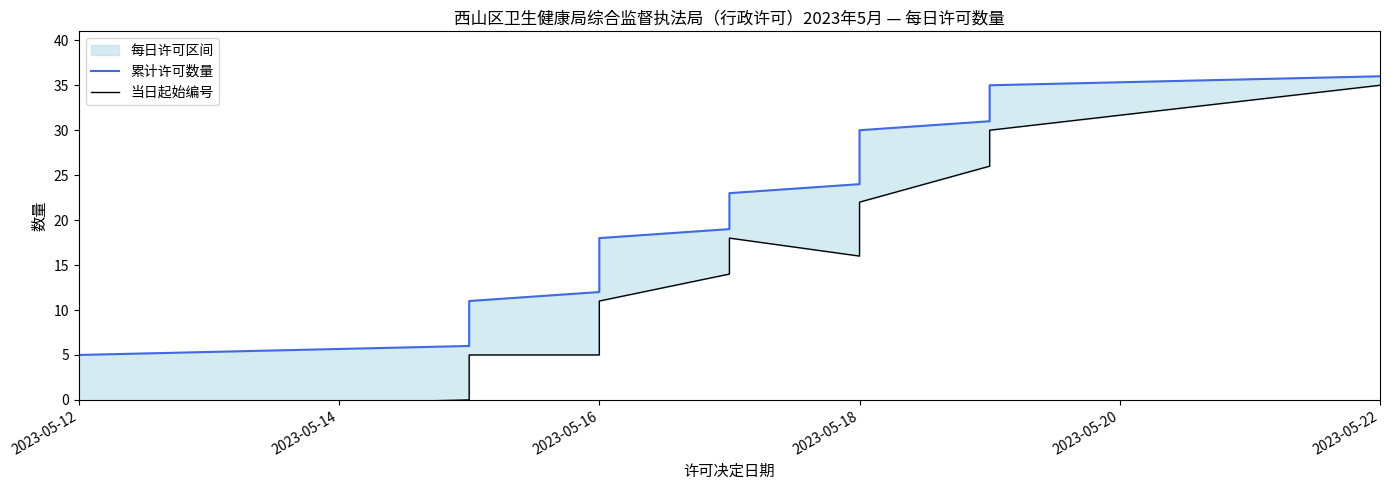

Is this an area chart (filled region under the line)?

No